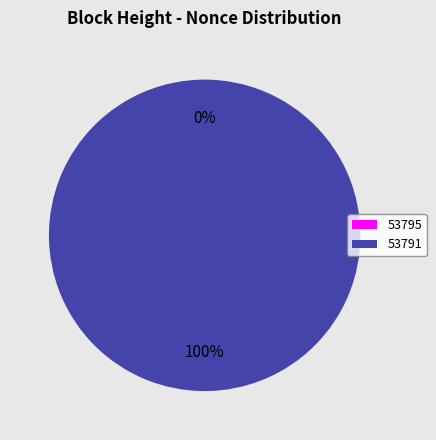

Does any single category account for the majority?

Yes